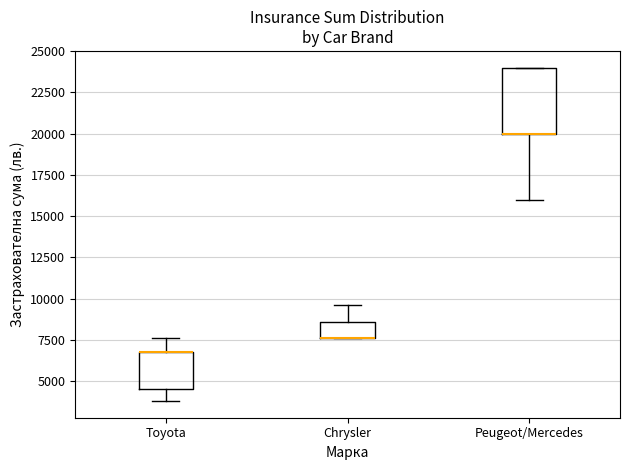

Comparing the boxes themselves (not the whiskers), which one is the tallest?

Peugeot/Mercedes